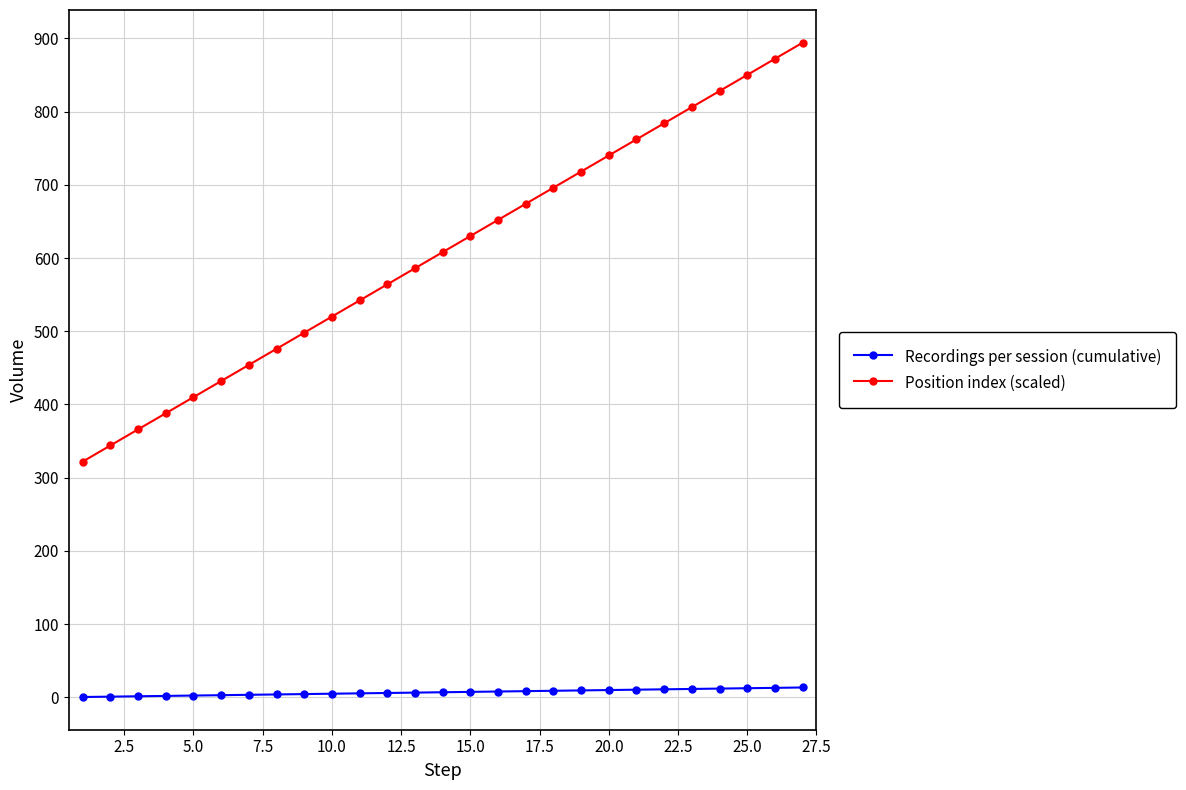

What is the value of the Position index (scaled) point at the 5th from the left?

410.0